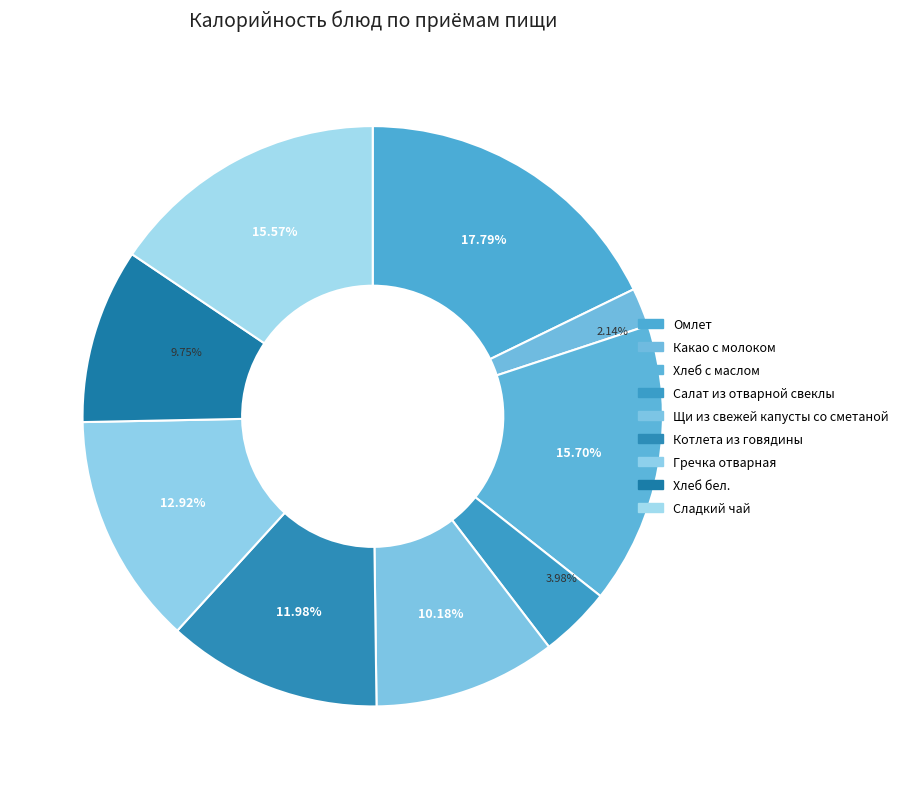

To the nearest percent, what is the combined percentage of Хлеб бел. and Омлет?

28%